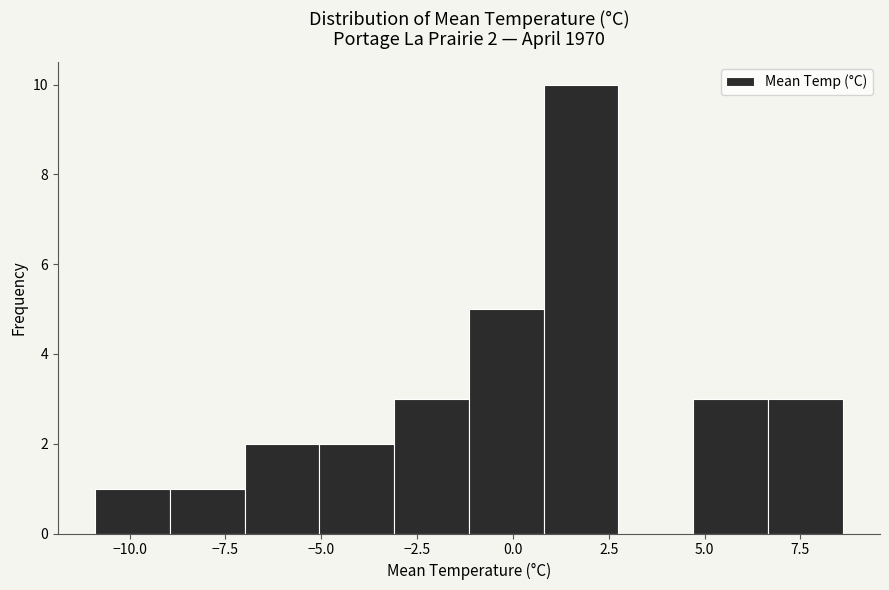

Around what value on the x-axis is the tallest bar? Give the approximate position of its centre, as read against the axis.

2.0